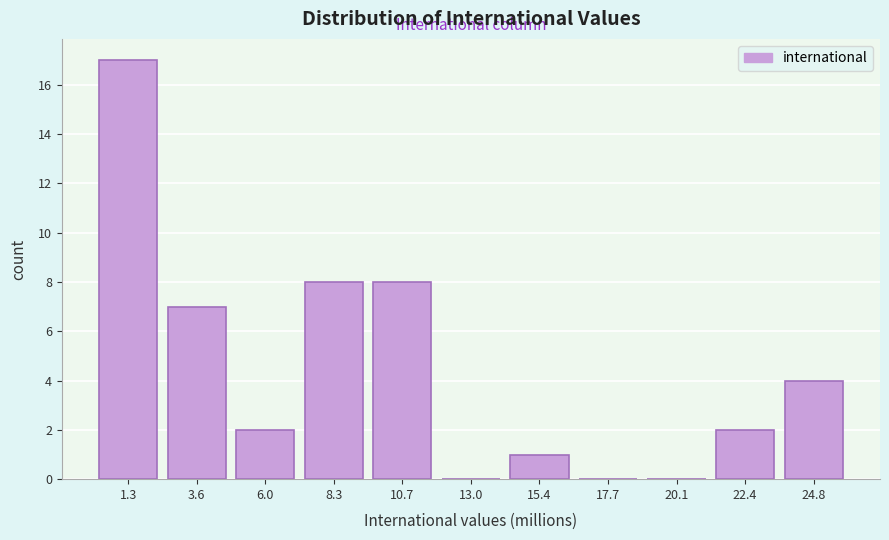

Reading right to left, what are all the values shown in this chart?

24.8=4	22.4=2	20.1=0	17.7=0	15.4=1	13.0=0	10.7=8	8.3=8	6.0=2	3.6=7	1.3=17